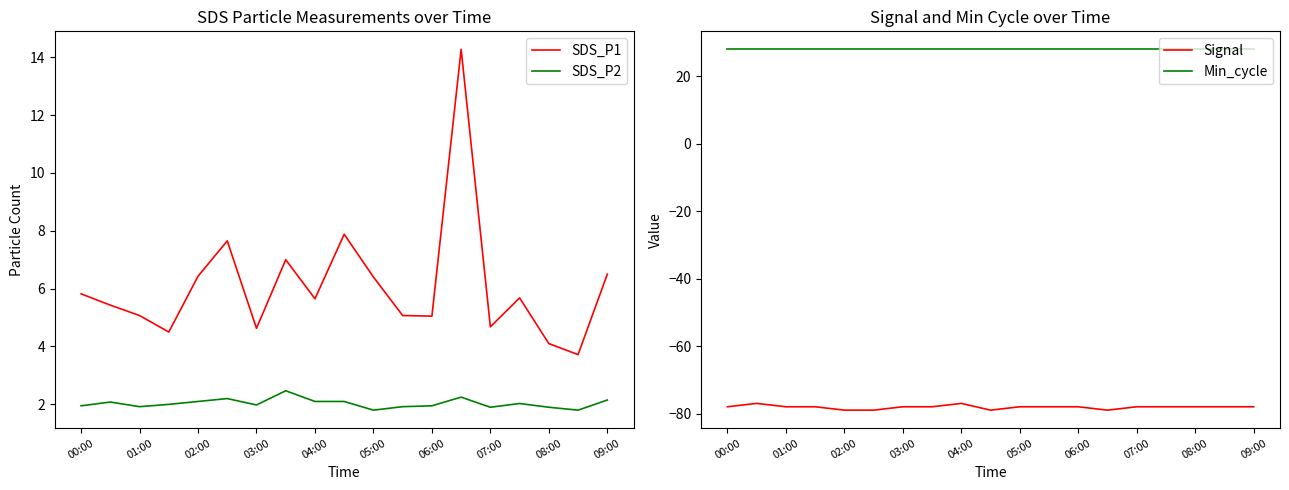

The SDS_P1 series shows 11.6 at 09:00. True or false?

False